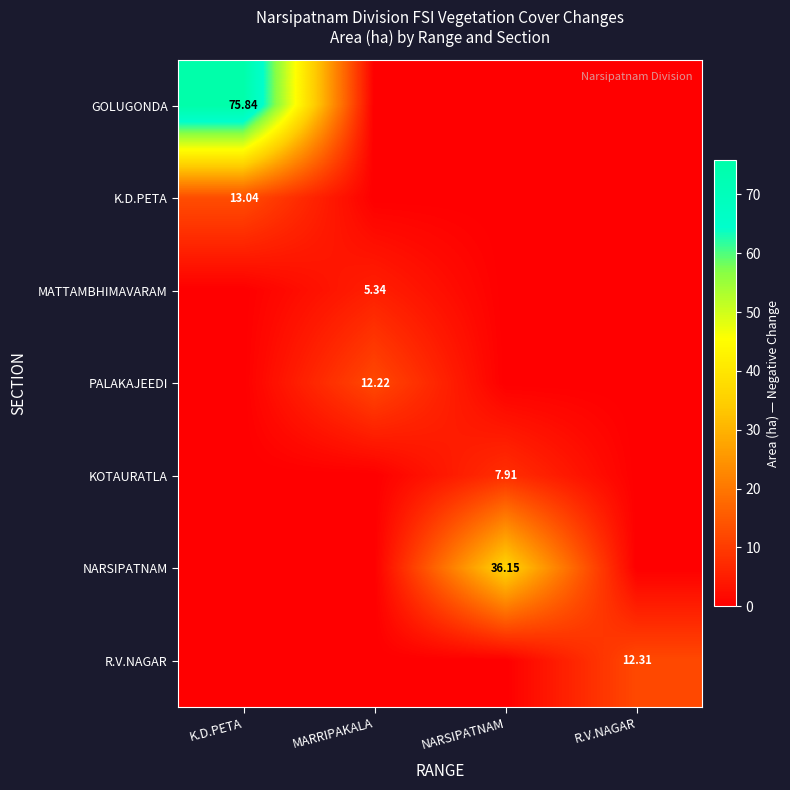

The value of NARSIPATNAM at MARRIPAKALA is 0.0. True or false?

True